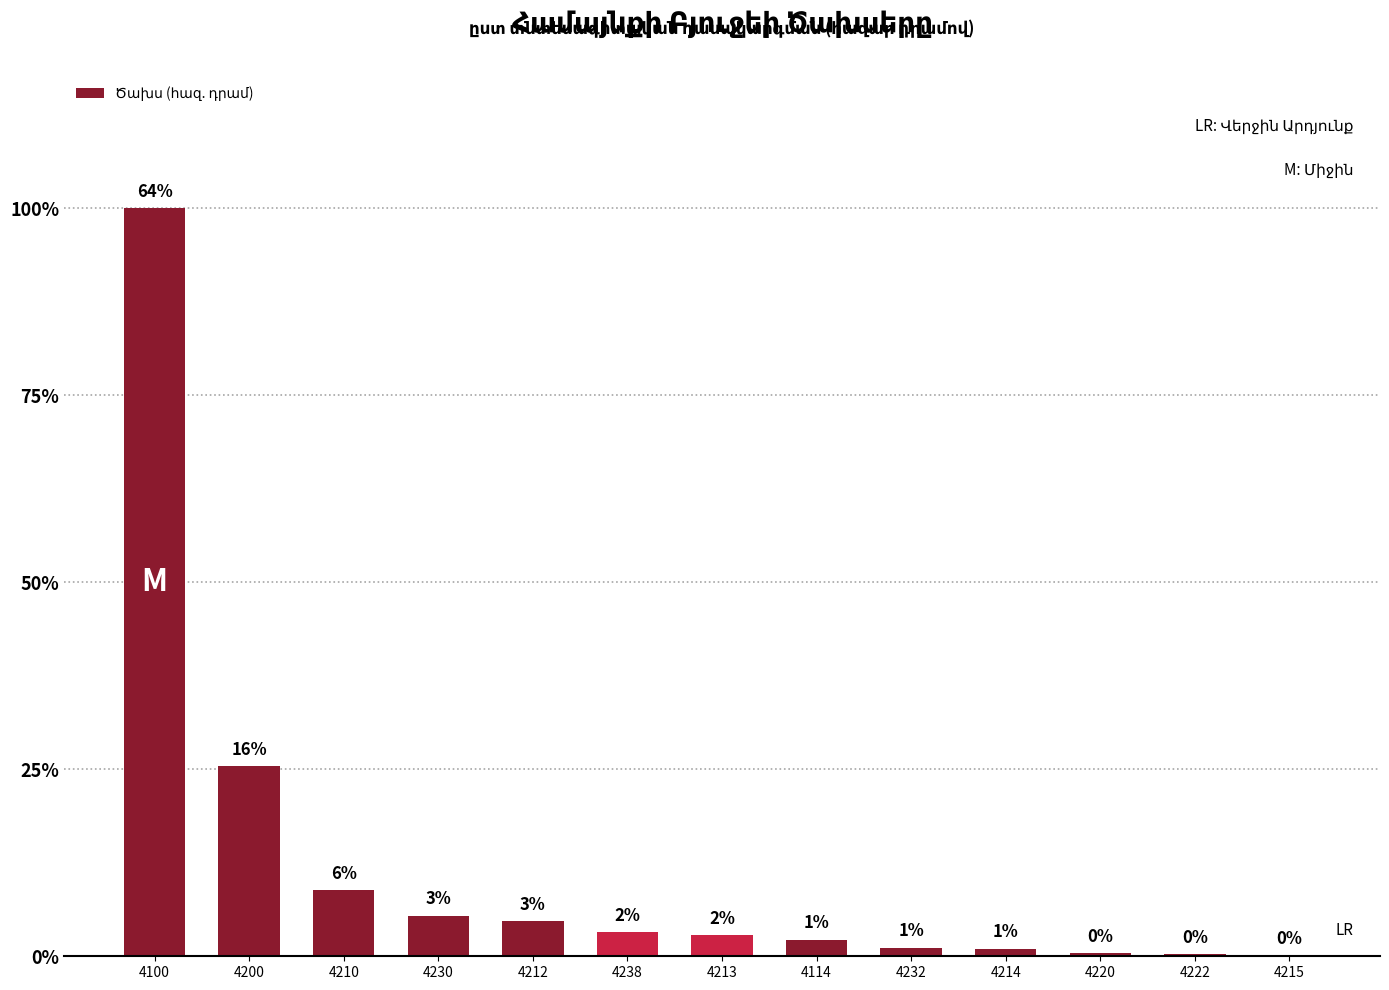

What is the minimum value shown in the chart?

1000